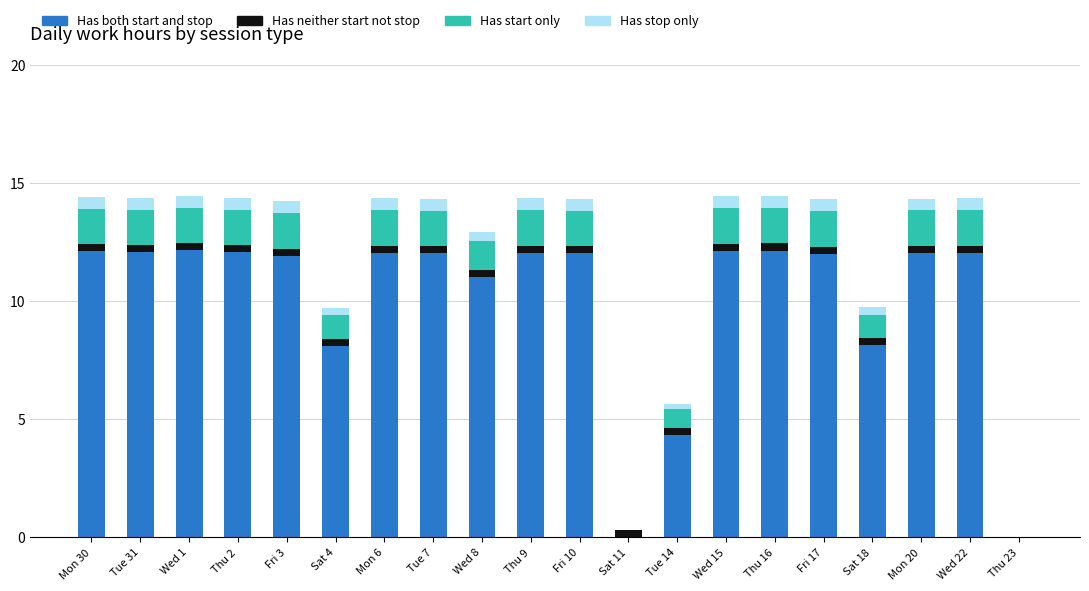

At which label is Has both start and stop closest to 6?

Tue 14